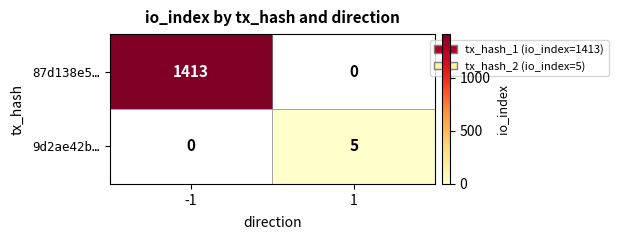

Which series has the largest range (max minus min)?

87d138e5…